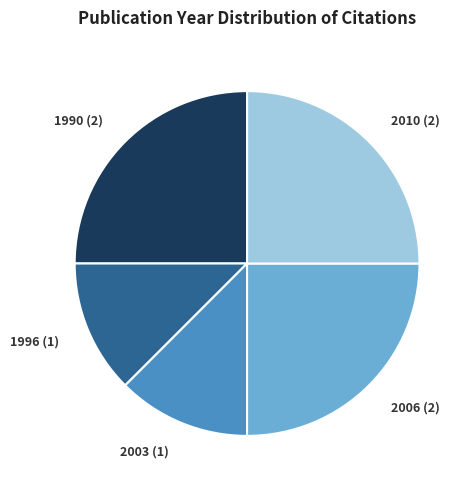

Does 2003 (1) represent more than half of the total?

No